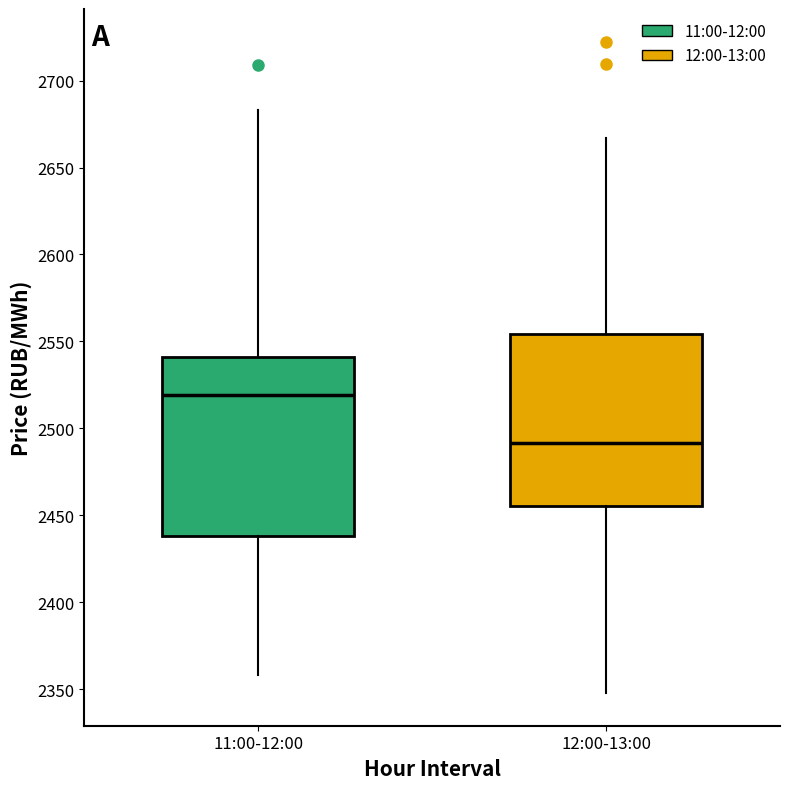

Reading left to right, transcribe this box plot: for each box, give where its median line is, the range the box spans, and where its two whiskers end, as read against the y-axis. The values are not printed on the chart, so give them approximately, as read against the axis.

11:00-12:00: median 2520, box 2440 to 2540, whiskers 2360 to 2685
12:00-13:00: median 2490, box 2455 to 2555, whiskers 2350 to 2665